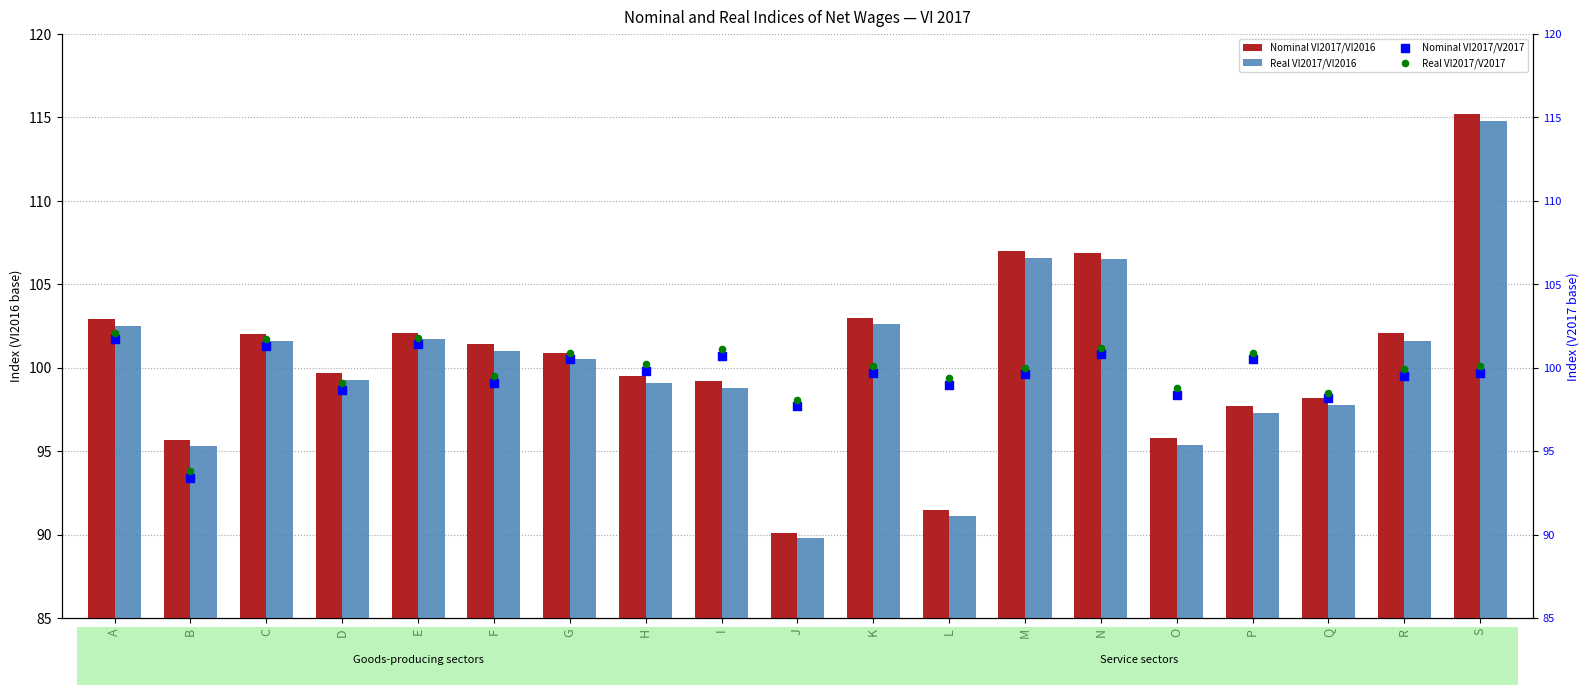

Which series has the largest total across all categories?

Nominal VI2017/VI2016